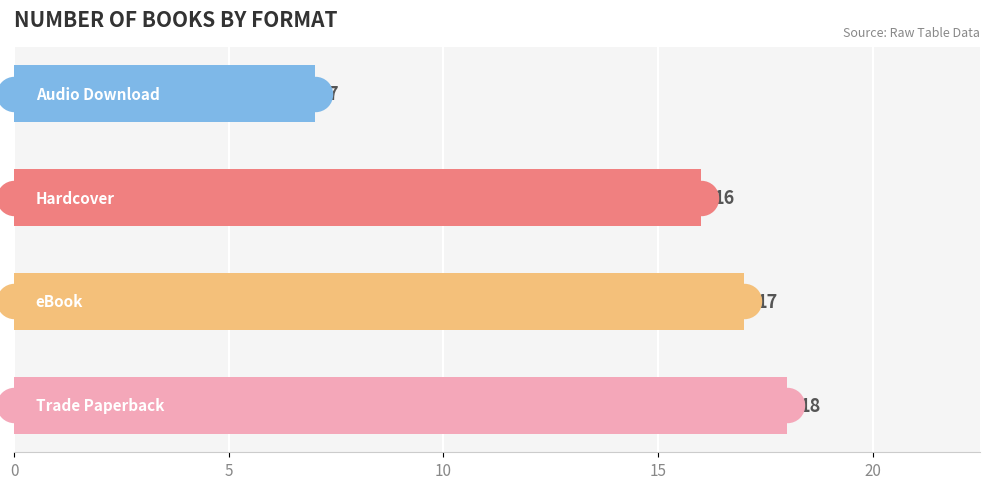

Between Hardcover and Trade Paperback, which is larger?

Trade Paperback